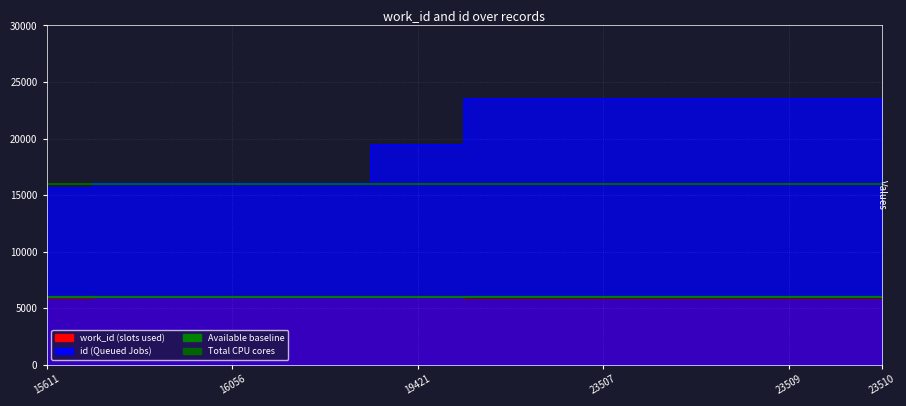

What is the maximum value for Total CPU cores?

16000